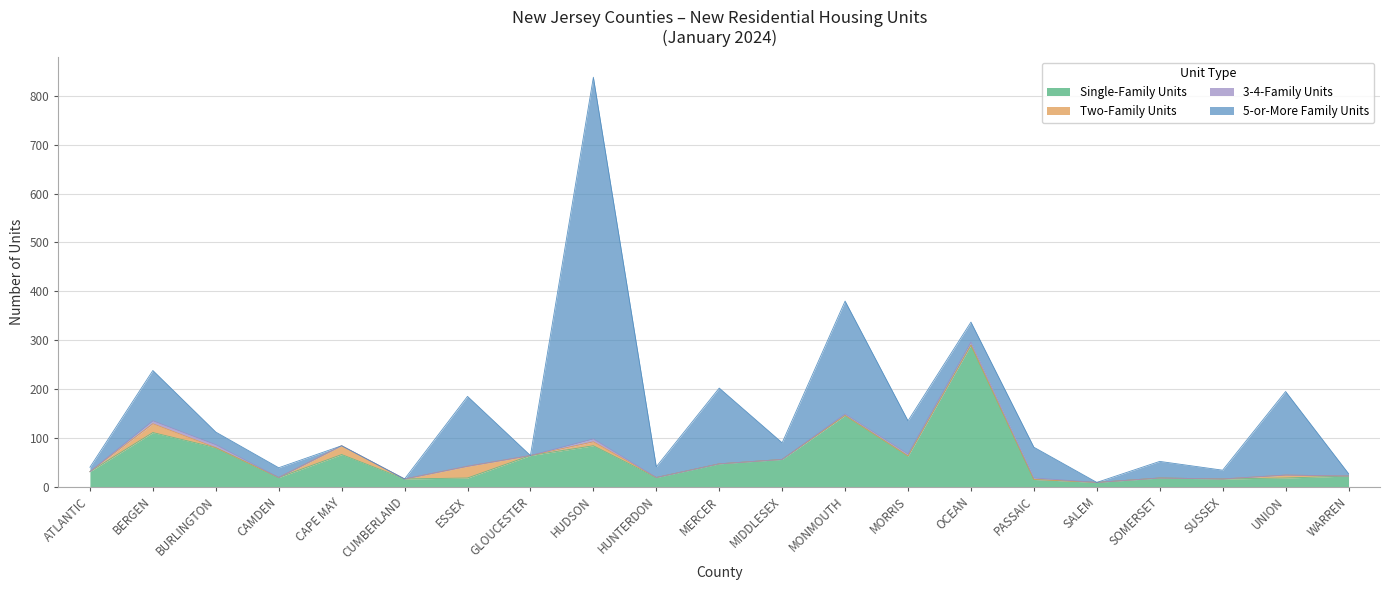

Reading left to right, what are all the values shown in this chart?

Single-Family Units: ATLANTIC=31	BERGEN=111	BURLINGTON=80	CAMDEN=19	CAPE MAY=66	CUMBERLAND=16	ESSEX=18	GLOUCESTER=64	HUDSON=84	HUNTERDON=19	MERCER=47	MIDDLESEX=56	MONMOUTH=146	MORRIS=63	OCEAN=290	PASSAIC=15	SALEM=9	SOMERSET=18	SUSSEX=16	UNION=18	WARREN=22
Two-Family Units: ATLANTIC=0	BERGEN=18	BURLINGTON=0	CAMDEN=0	CAPE MAY=18	CUMBERLAND=0	ESSEX=24	GLOUCESTER=0	HUDSON=8	HUNTERDON=0	MERCER=0	MIDDLESEX=0	MONMOUTH=0	MORRIS=0	OCEAN=0	PASSAIC=0	SALEM=0	SOMERSET=0	SUSSEX=0	UNION=6	WARREN=0
3-4-Family Units: ATLANTIC=0	BERGEN=6	BURLINGTON=6	CAMDEN=0	CAPE MAY=0	CUMBERLAND=0	ESSEX=0	GLOUCESTER=0	HUDSON=6	HUNTERDON=0	MERCER=0	MIDDLESEX=0	MONMOUTH=3	MORRIS=4	OCEAN=6	PASSAIC=3	SALEM=0	SOMERSET=0	SUSSEX=0	UNION=0	WARREN=0
5-or-More Family Units: ATLANTIC=9	BERGEN=103	BURLINGTON=26	CAMDEN=20	CAPE MAY=0	CUMBERLAND=0	ESSEX=143	GLOUCESTER=0	HUDSON=740	HUNTERDON=22	MERCER=155	MIDDLESEX=34	MONMOUTH=231	MORRIS=68	OCEAN=41	PASSAIC=63	SALEM=0	SOMERSET=34	SUSSEX=18	UNION=171	WARREN=5